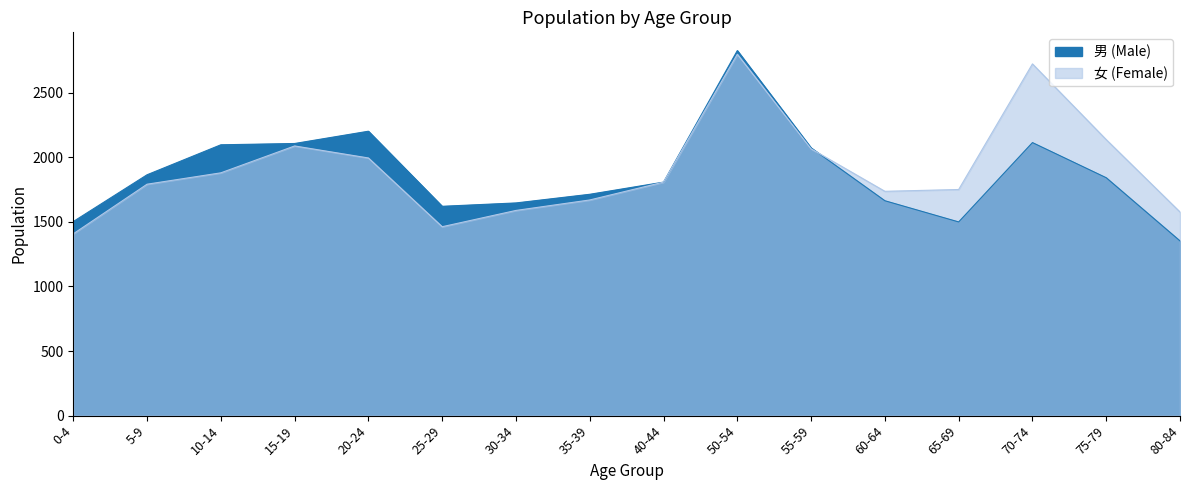

True or false: 女 (Female) and 男 (Male) cross at least once.

True